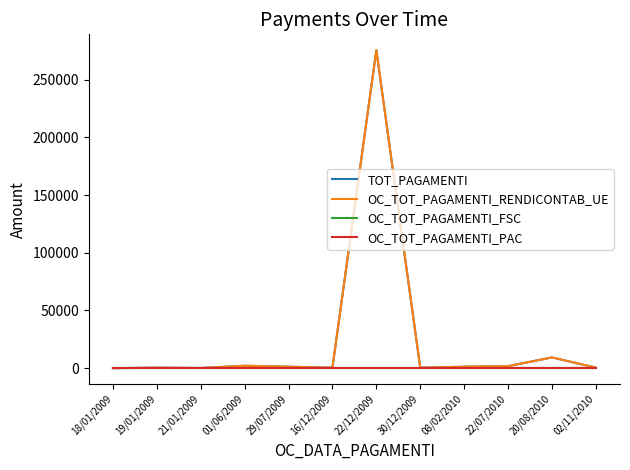

The OC_TOT_PAGAMENTI_RENDICONTAB_UE series shows 275619.2 at 22/12/2009. True or false?

True